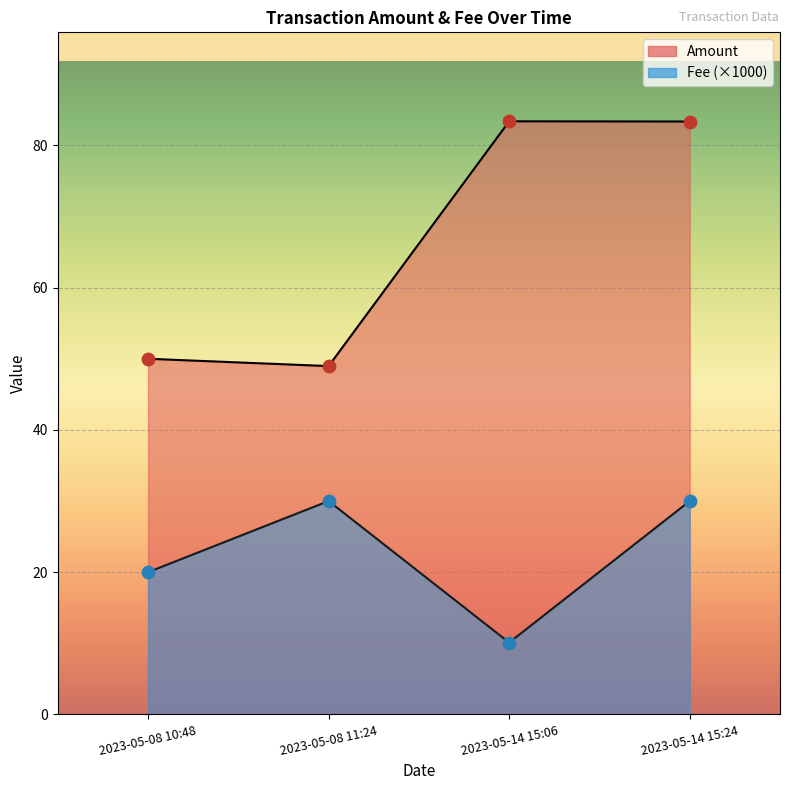

Approximately how many times larger is the value at 2023-05-14 15:24 compared to 2023-05-14 15:06?

1.0